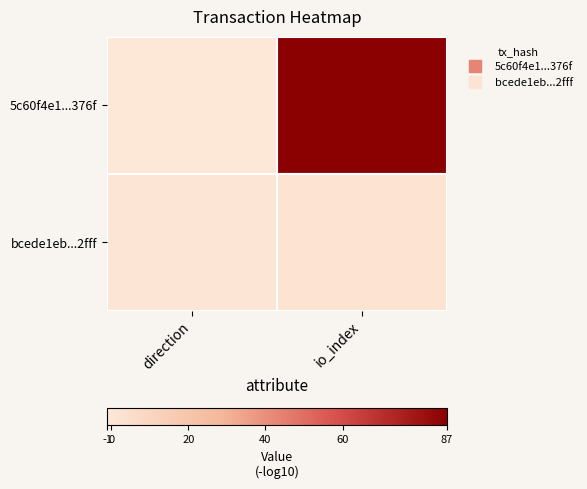

What is the difference between the highest and lowest values at direction?

2